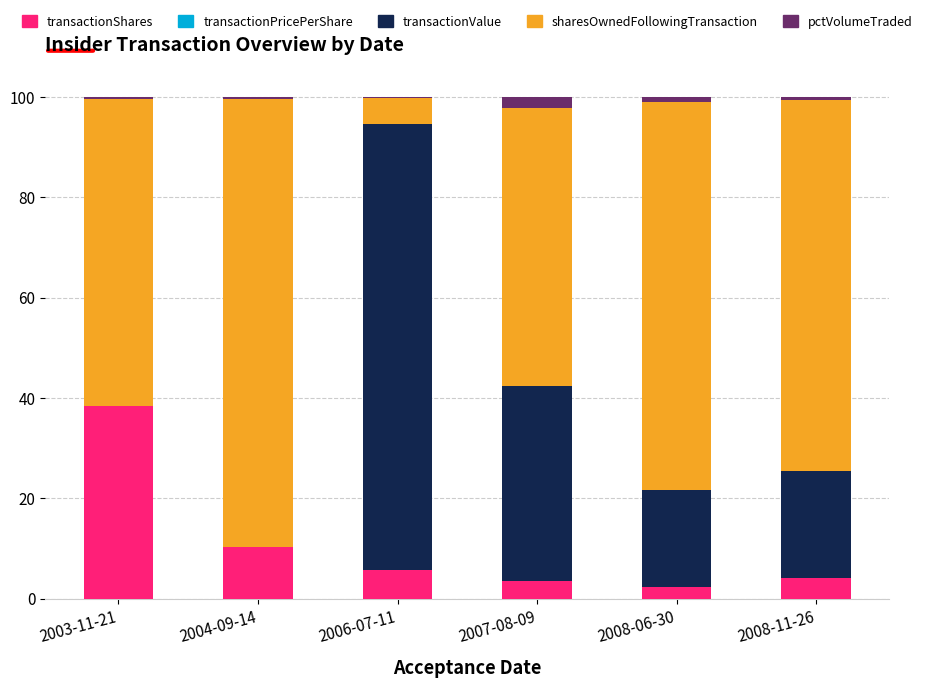

What is the highest value of the transactionShares series?

38.3